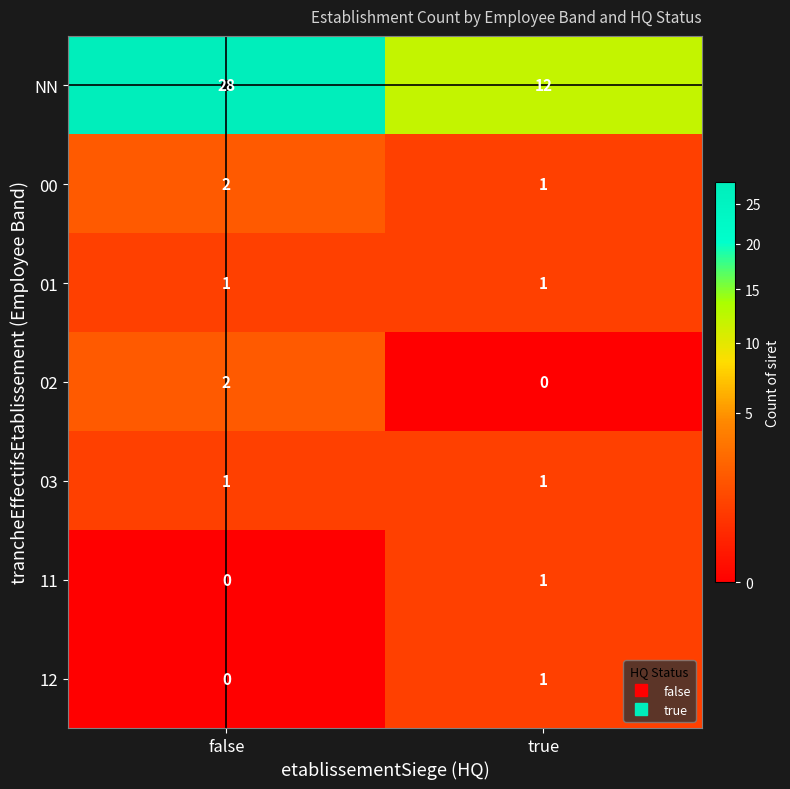

Which label corresponds to the largest value in the chart?

false